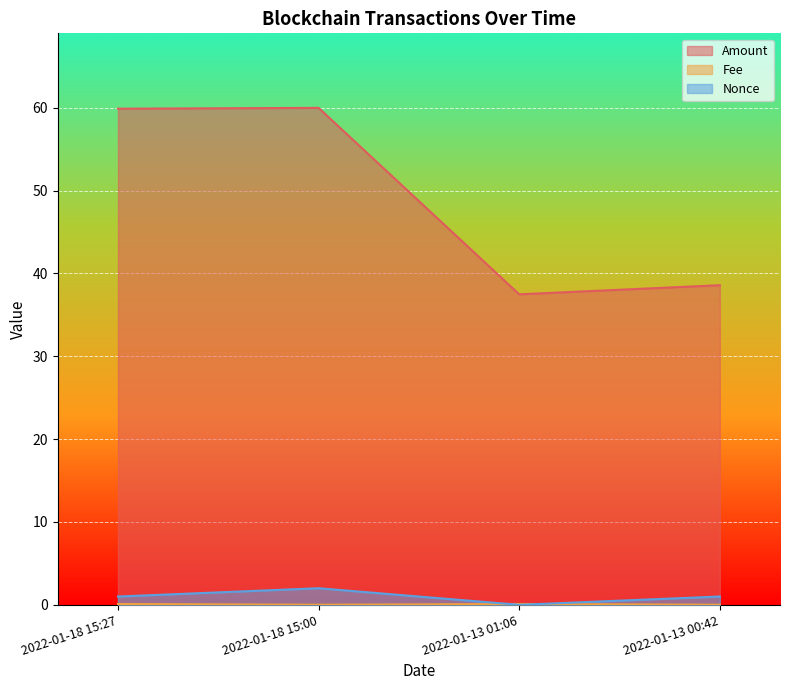

At 2022-01-13 01:06, list the series in order from smallest to largest.

Nonce, Fee, Amount